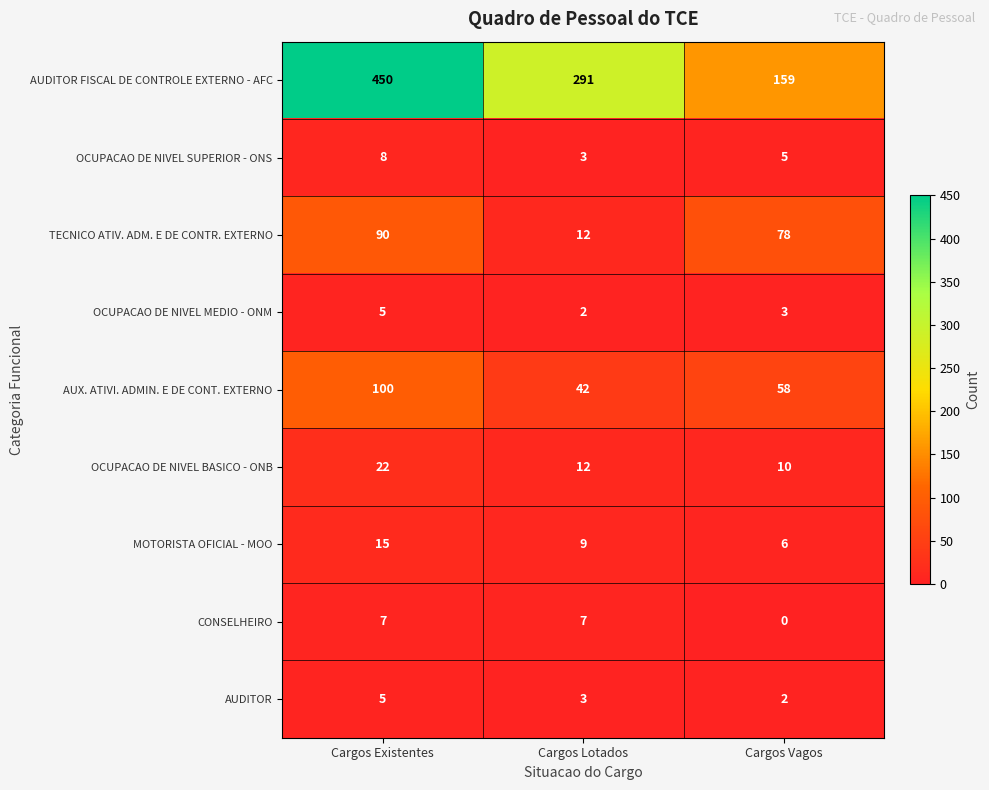

What is the total value across all series at Cargos Existentes?

702